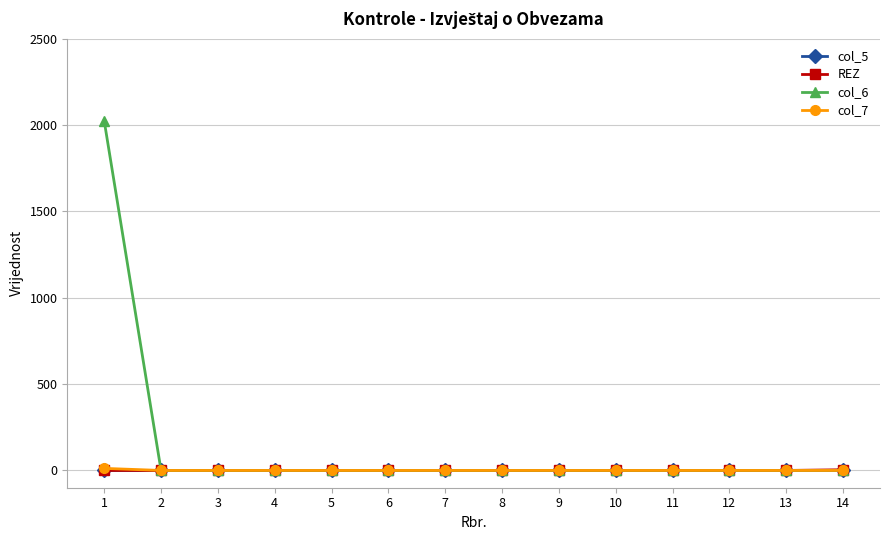

The value of REZ at 7 is 0. True or false?

True